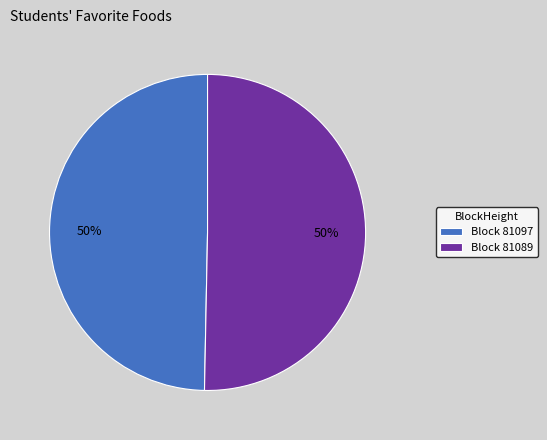

What percentage is the Block 81089 slice, to the nearest percent?

50%